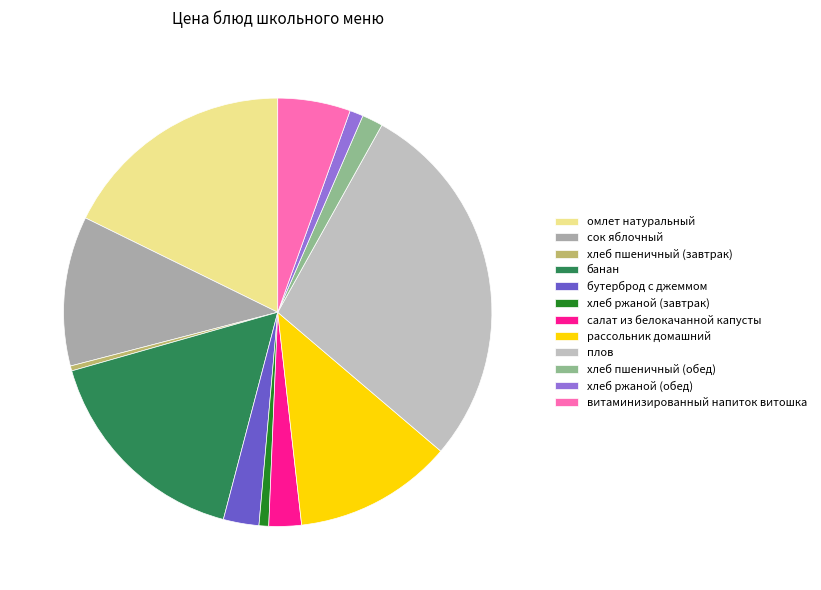

Which category has the biggest portion of the pie?

плов